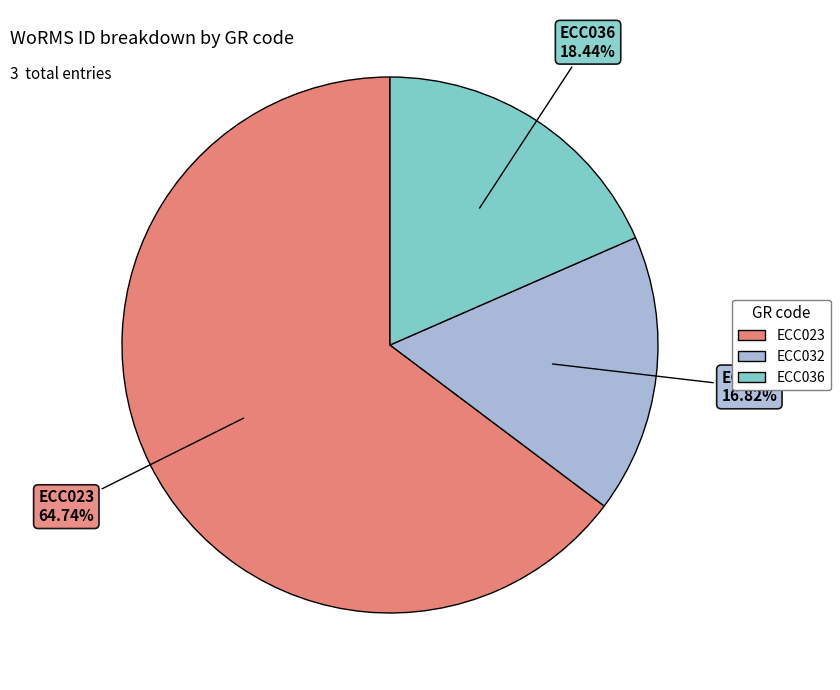

Is it true that ECC032 is 17% of the pie?

True